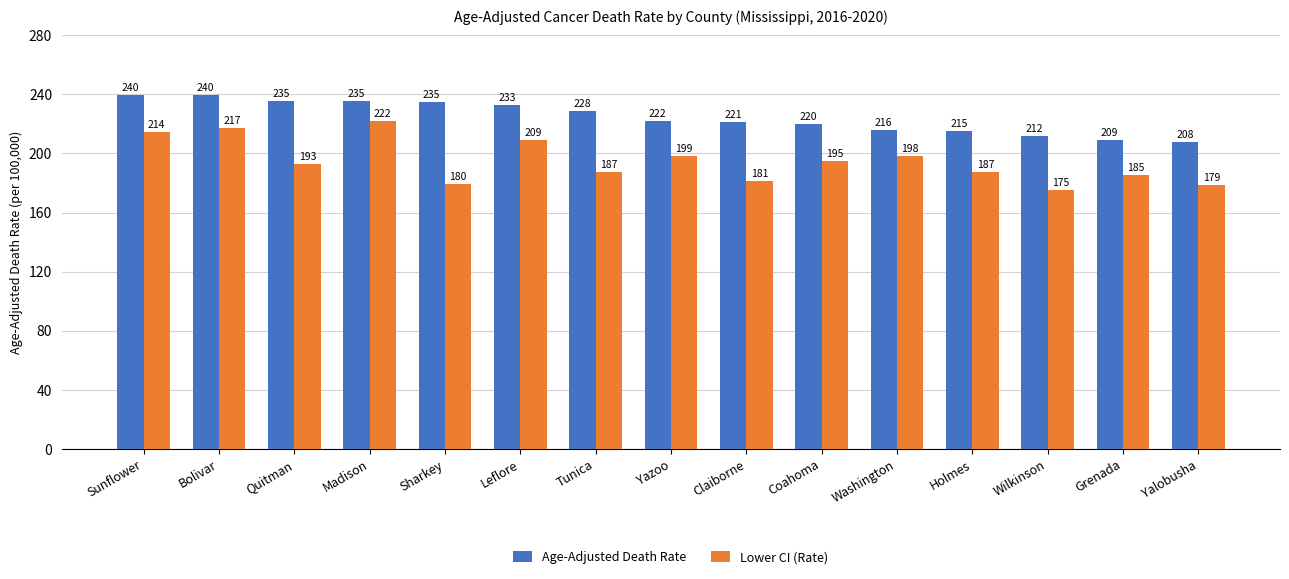

What are all the series names shown in the legend?

Age-Adjusted Death Rate, Lower CI (Rate)